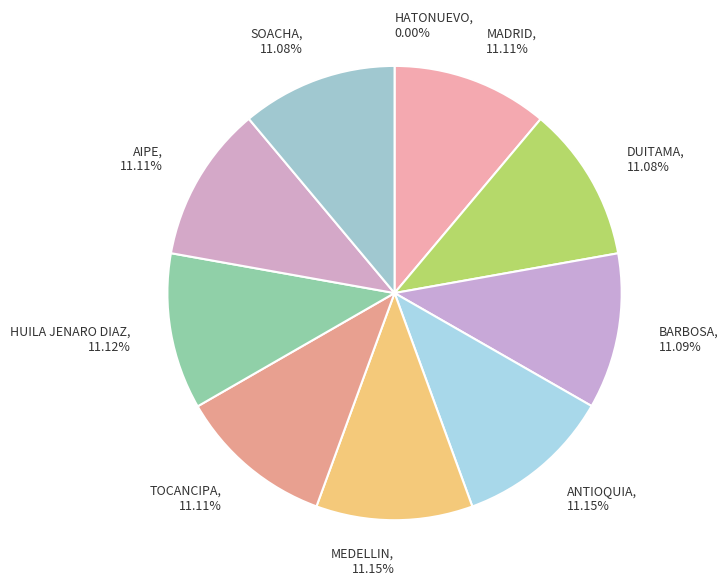

Does any single category account for the majority?

No